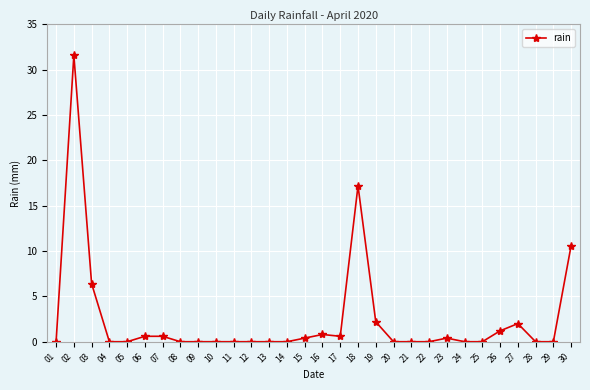

True or false: the data shows 0.0 at 12.

True